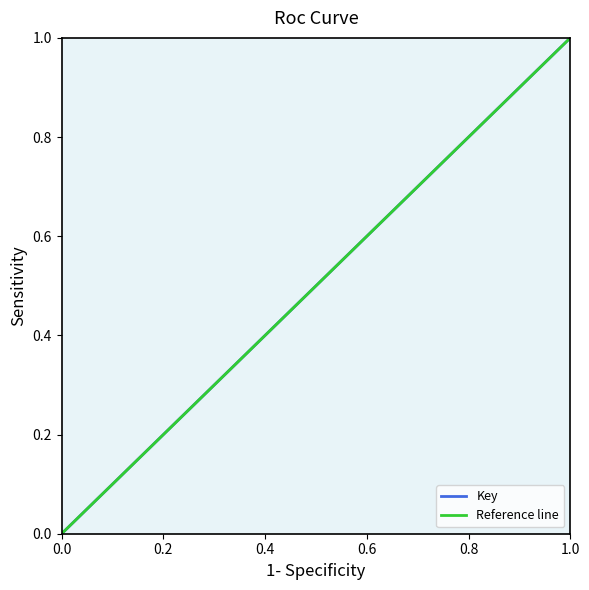

Reading left to right, extract all data points from this chart.

0	0	1	1